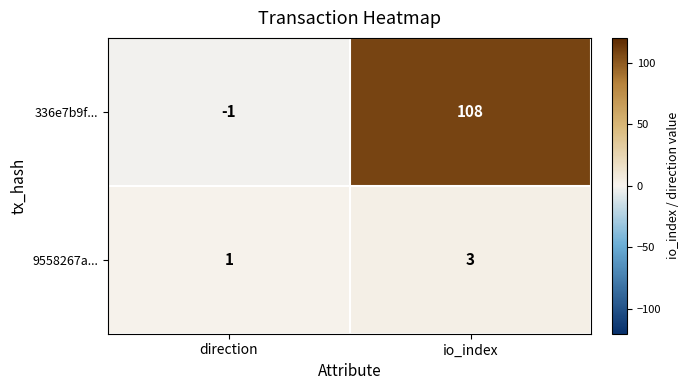

Which series changed the most between direction and io_index?

336e7b9f...